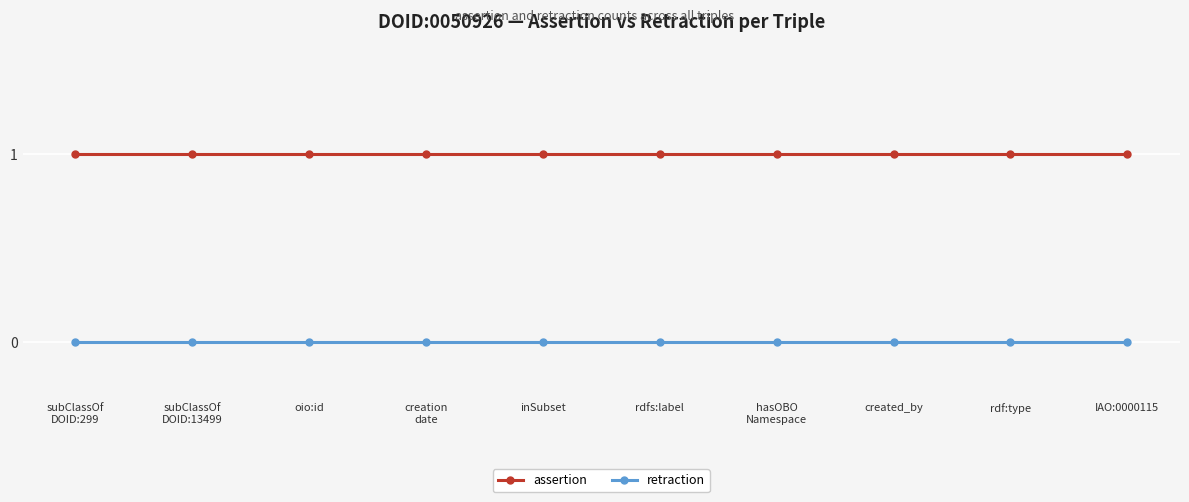

True or false: assertion and retraction intersect in this chart.

False